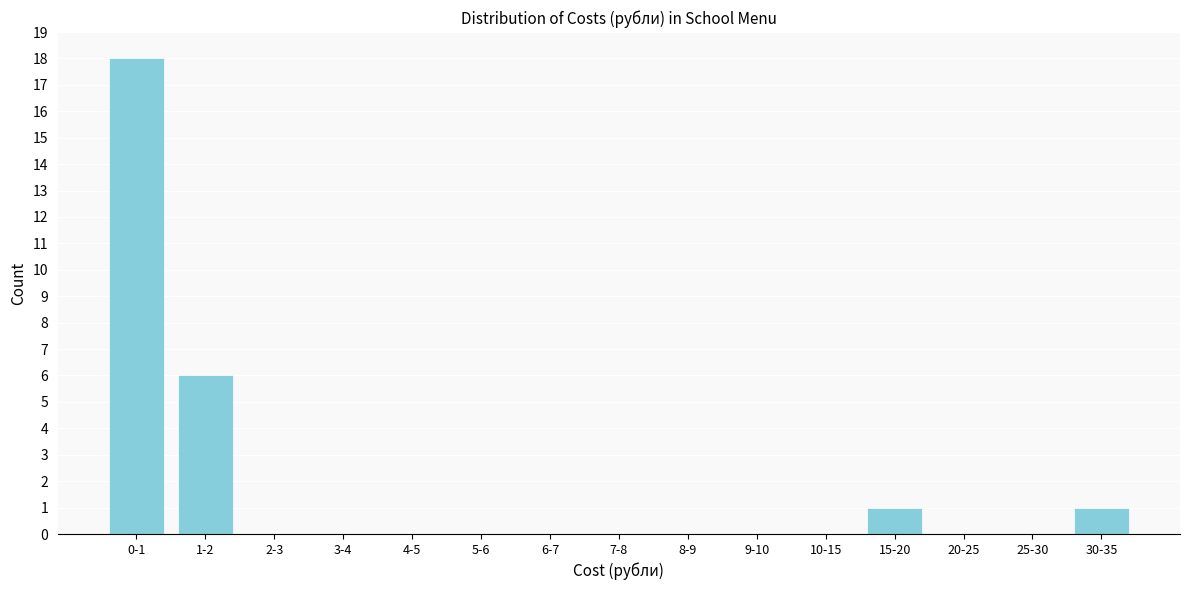

Reading right to left, transcribe all the data shown in this chart.

30-35=1	25-30=0	20-25=0	15-20=1	10-15=0	9-10=0	8-9=0	7-8=0	6-7=0	5-6=0	4-5=0	3-4=0	2-3=0	1-2=6	0-1=18